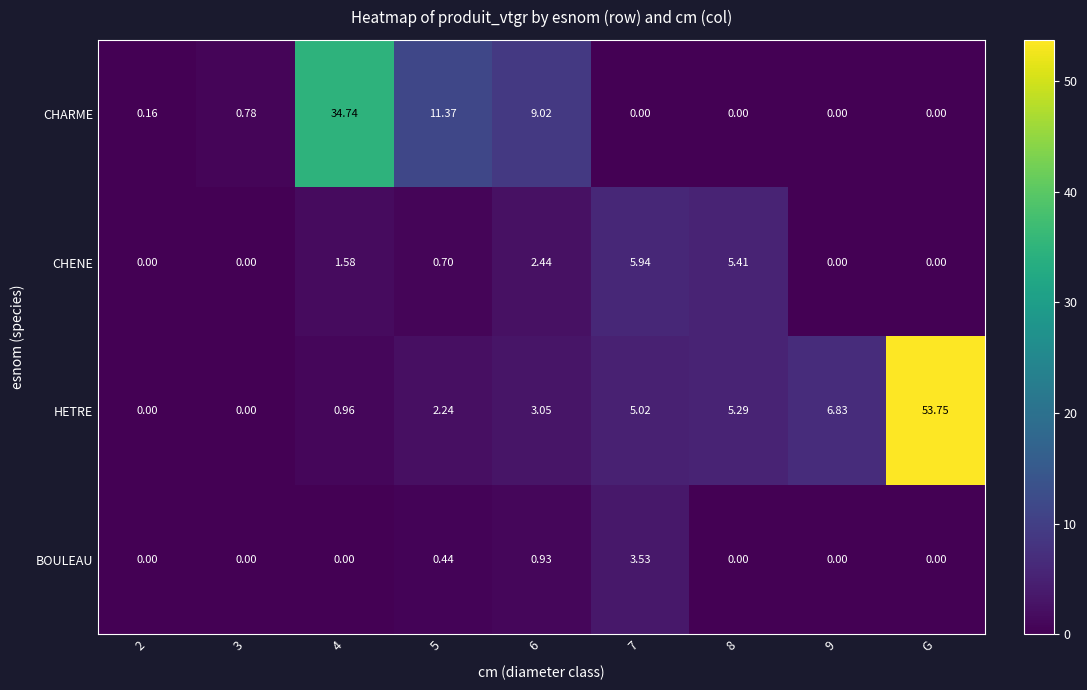

Which series has the largest range (max minus min)?

HETRE